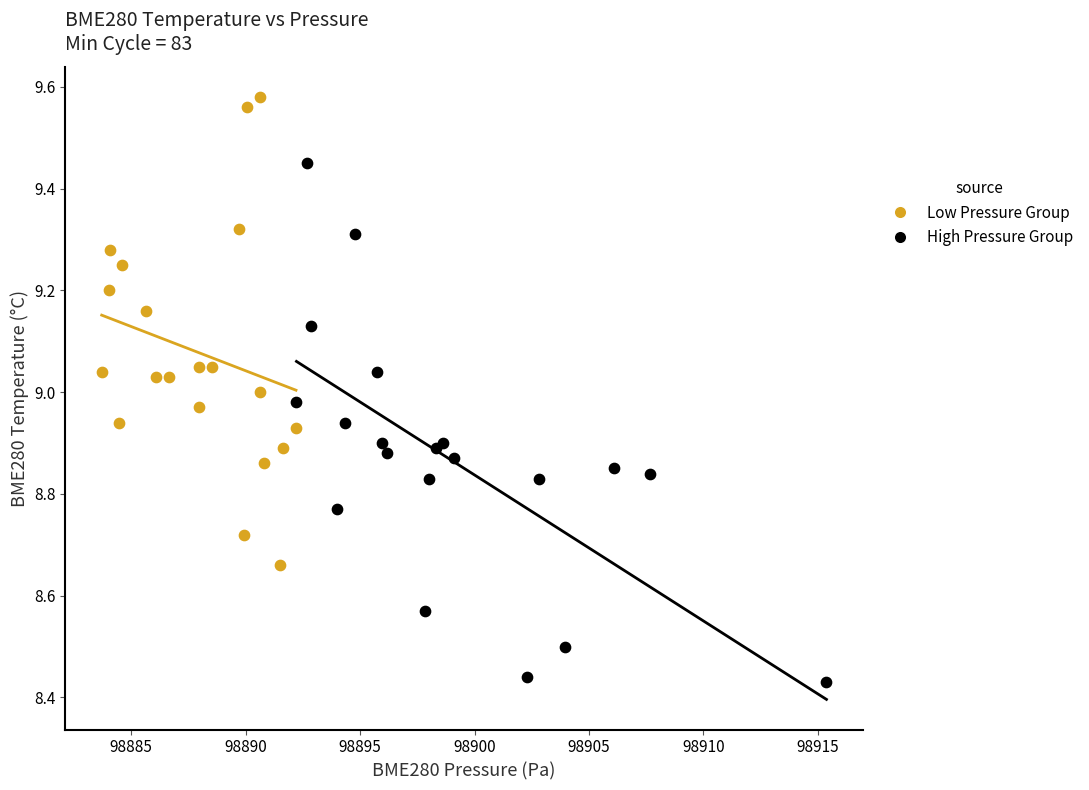

Which series has the largest Y range (max minus min)?

High Pressure Group